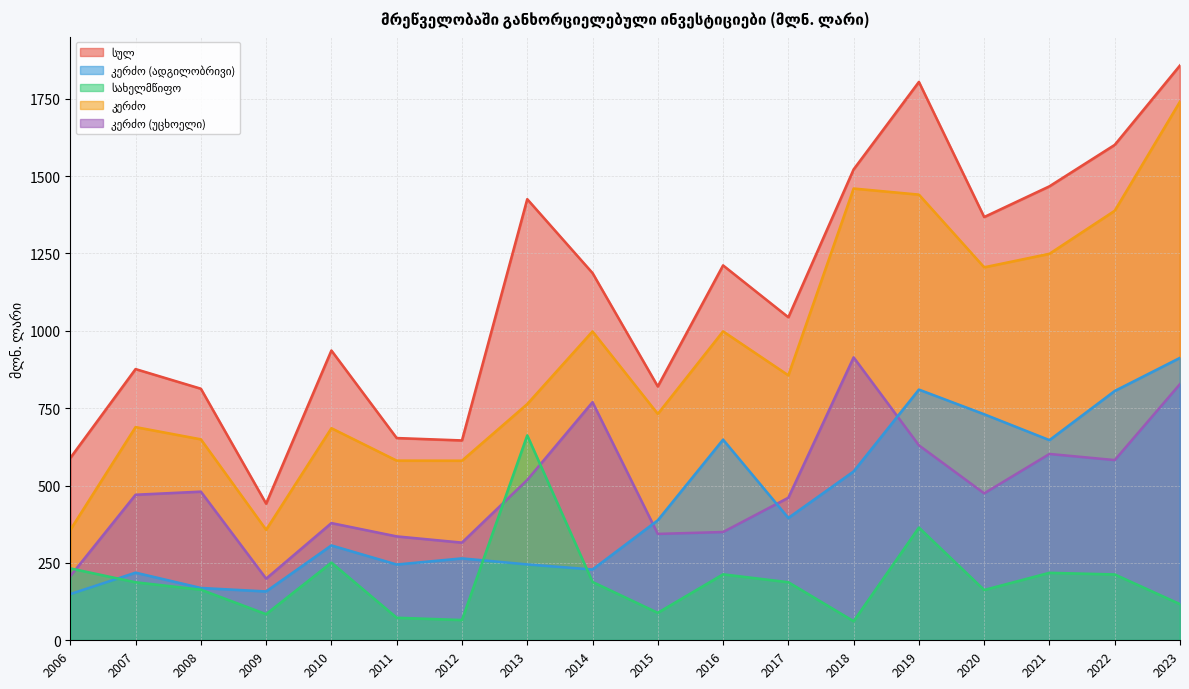

The სახელმწიფო series shows 163.6 at 2008. True or false?

True